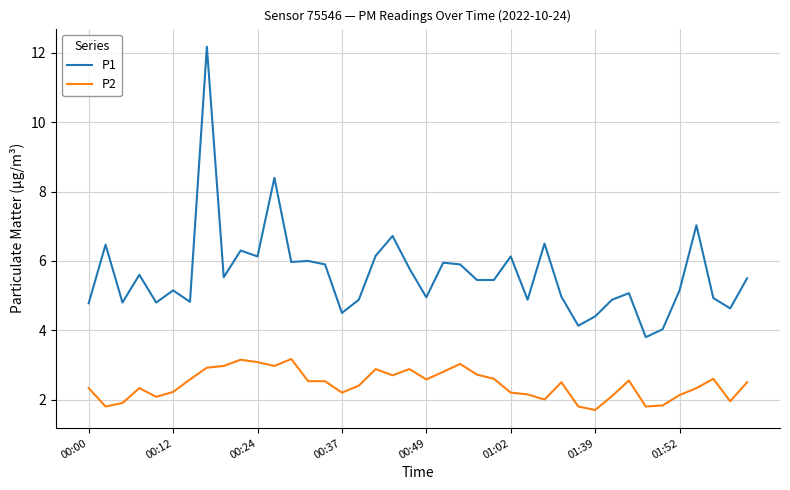

What is the difference between the maximum and minimum values in the P1 series?

8.4